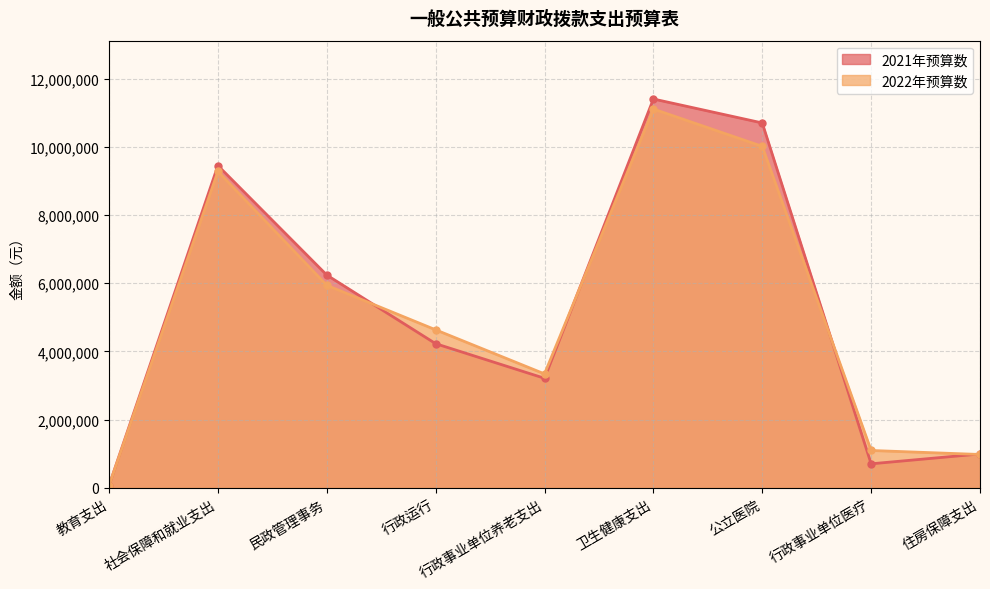

The value of 2021年预算数 at 社会保障和就业支出 is 9451835. True or false?

True